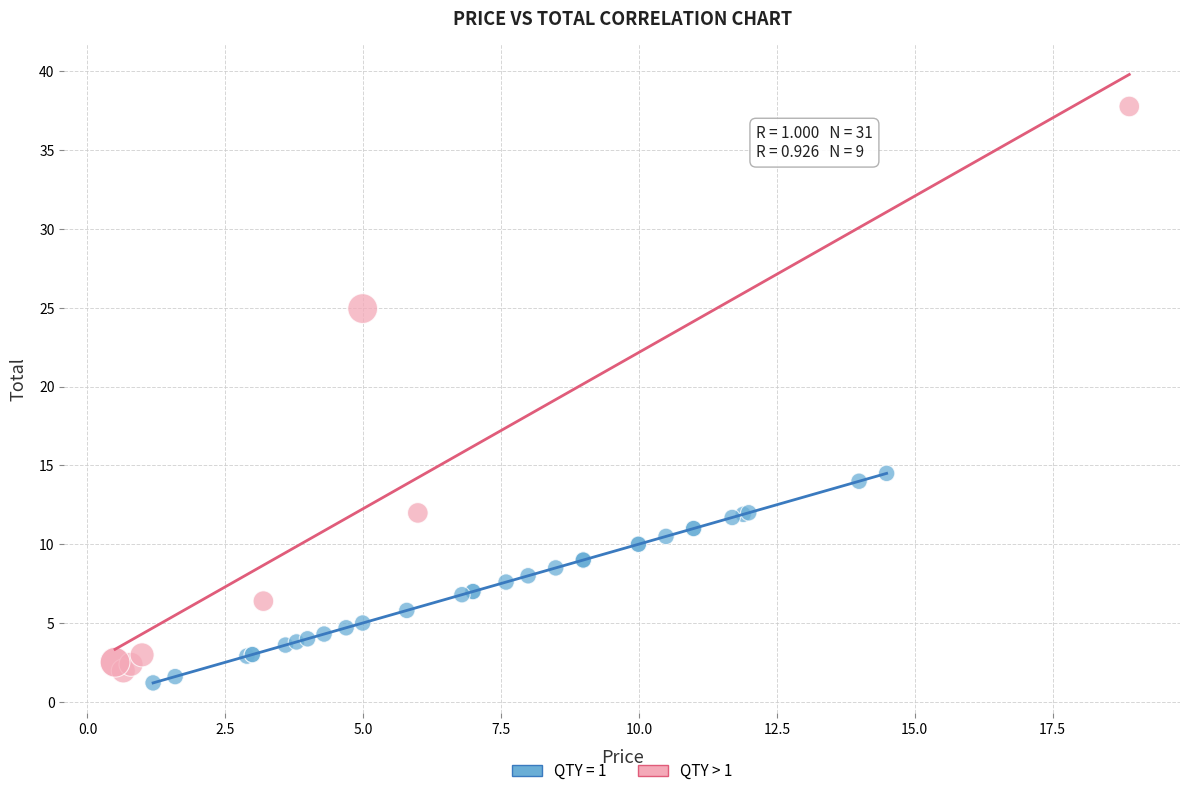

Which series contains the highest Y value?

QTY > 1